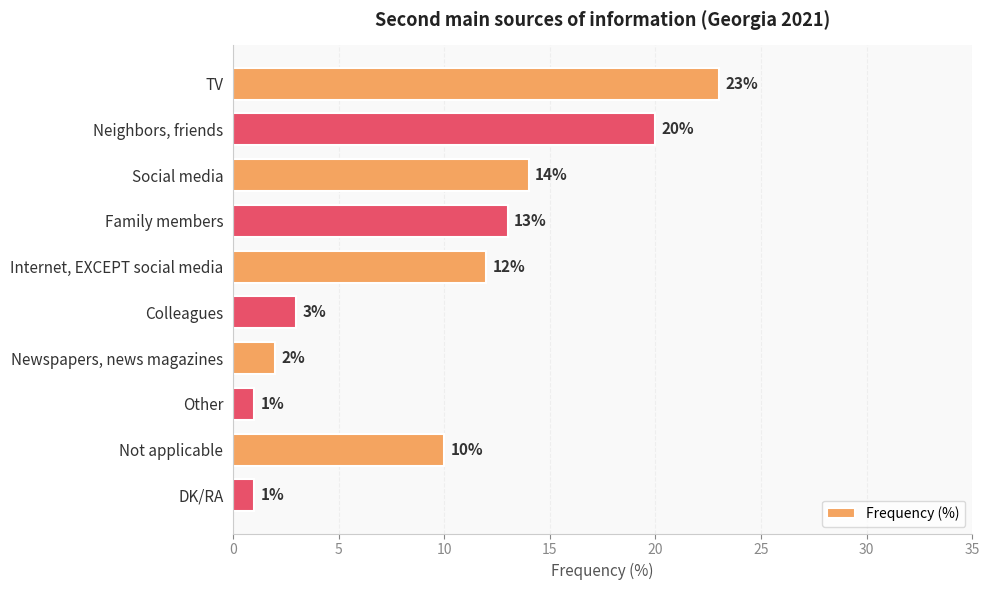

Between Social media and Not applicable, which is larger?

Social media